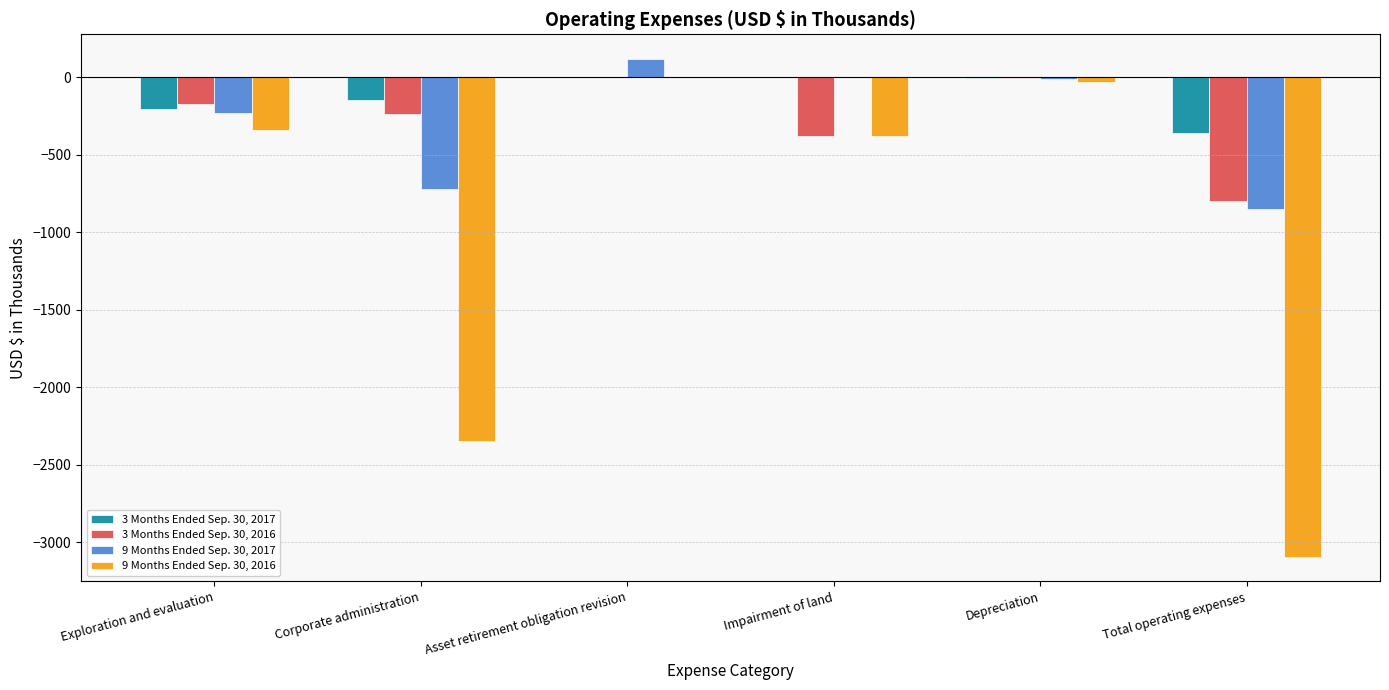

What is the maximum value shown in the chart?

116